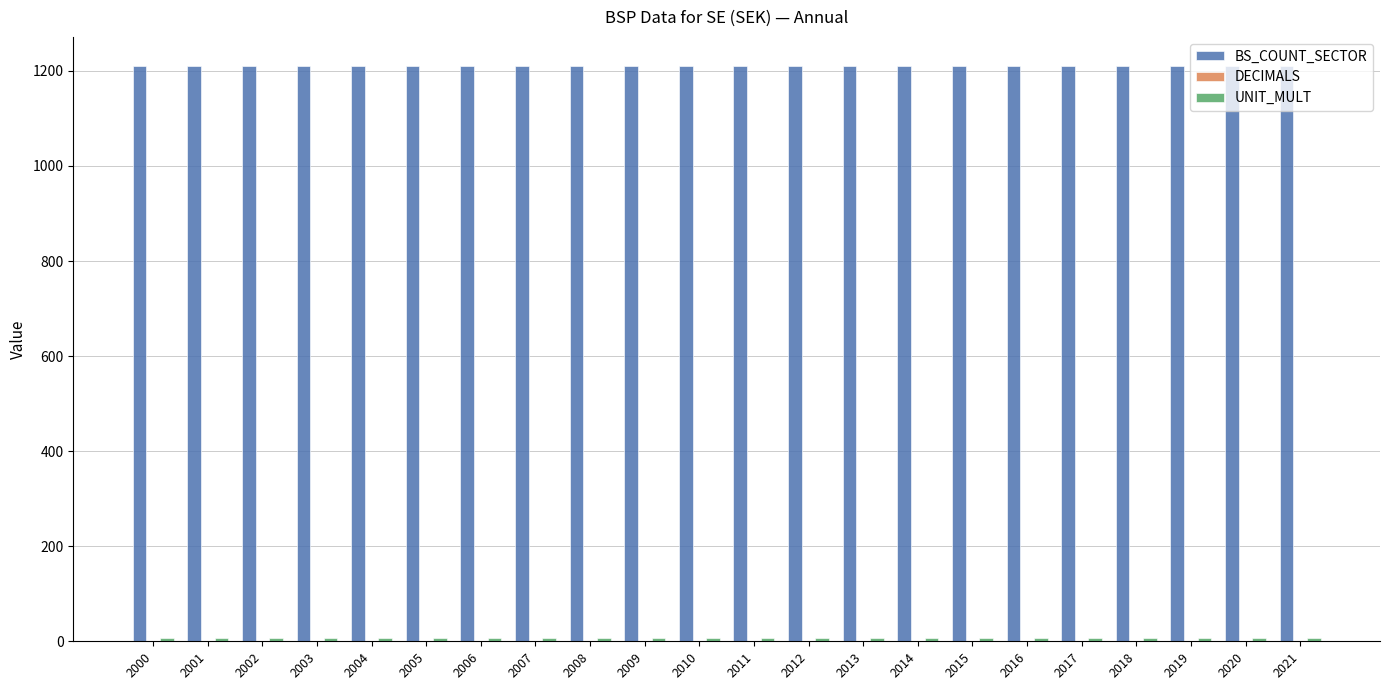

Which series has the largest total across all categories?

BS_COUNT_SECTOR